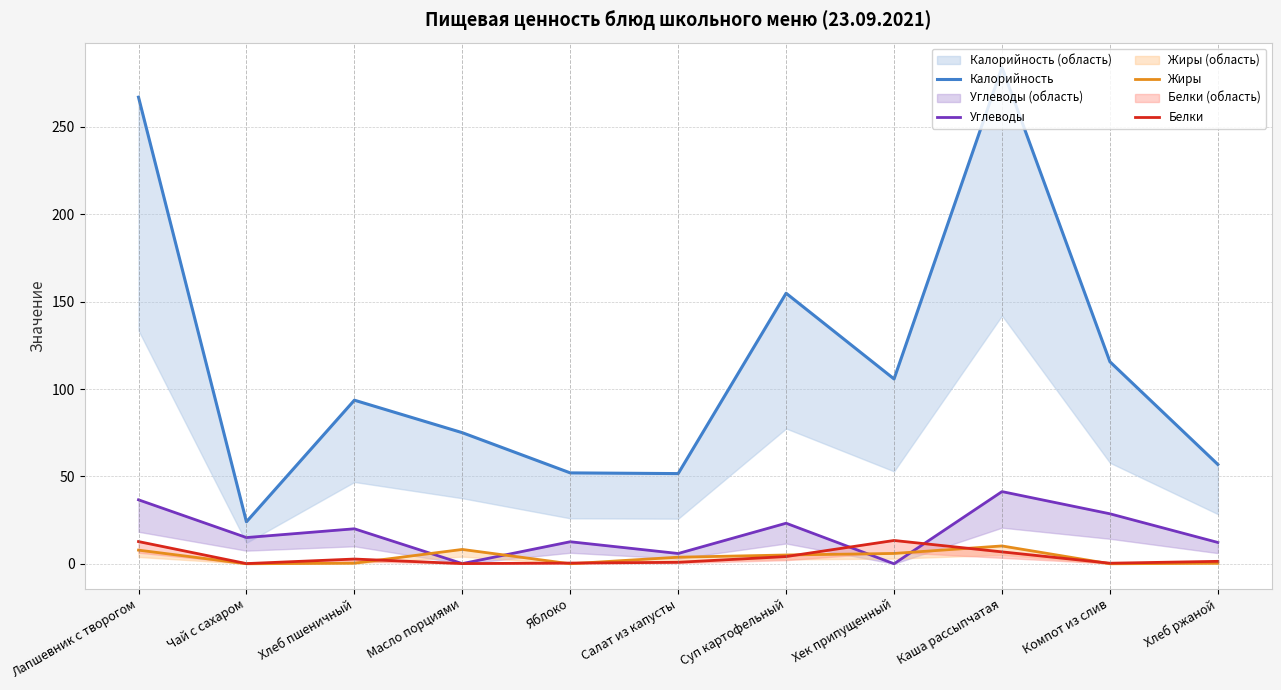

Reading left to right, extract all data points from this chart.

Калорийность: 267.0	24.0	93.6	75.0	52.0	51.6	154.8	105.8	284.0	115.6	56.8
Углеводы: 36.6	15.0	20.0	0.1	12.6	5.9	23.2	0.0	41.3	28.6	12.2
Жиры: 7.8	0.0	0.3	8.2	0.0	3.8	5.0	5.9	10.2	0.0	0.3
Белки: 12.7	0.1	2.7	0.1	0.4	0.8	4.1	13.3	6.8	0.3	1.4